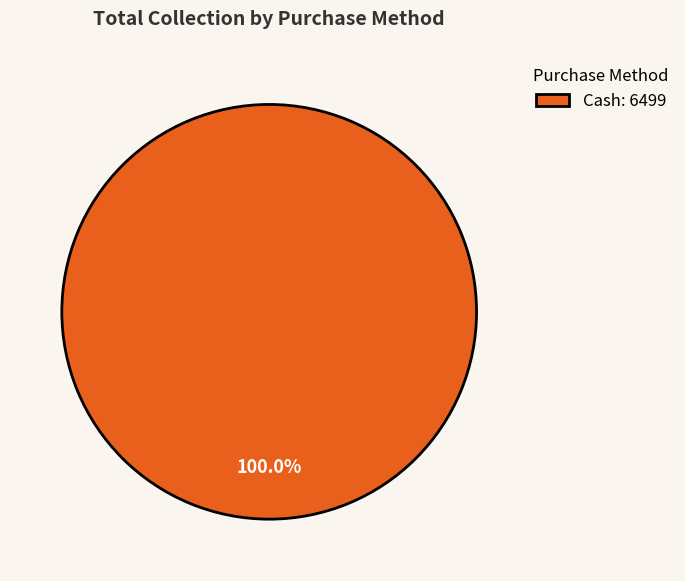

Is there a majority slice in this chart?

Yes